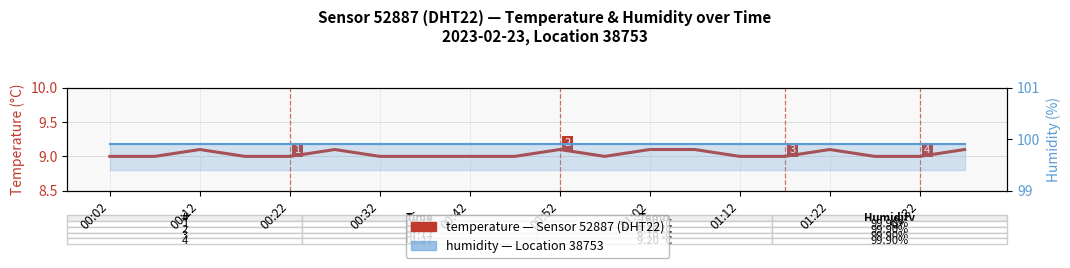

How many temperature values are between 9 and 10?

20